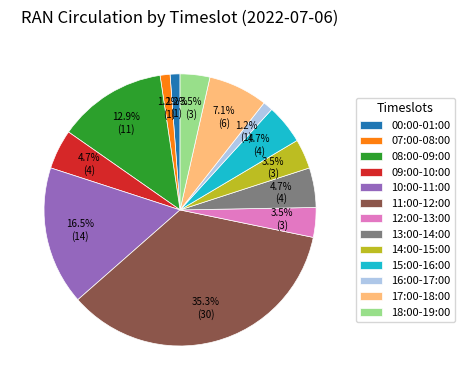

True or false: 10:00-11:00 accounts for 22% of the total.

False